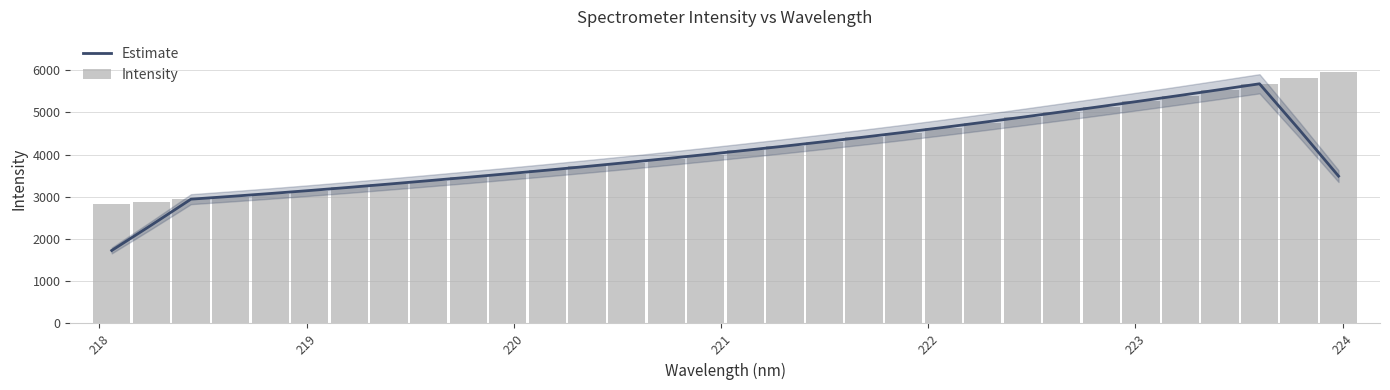

What is the average value of the Estimate series?

4006.5